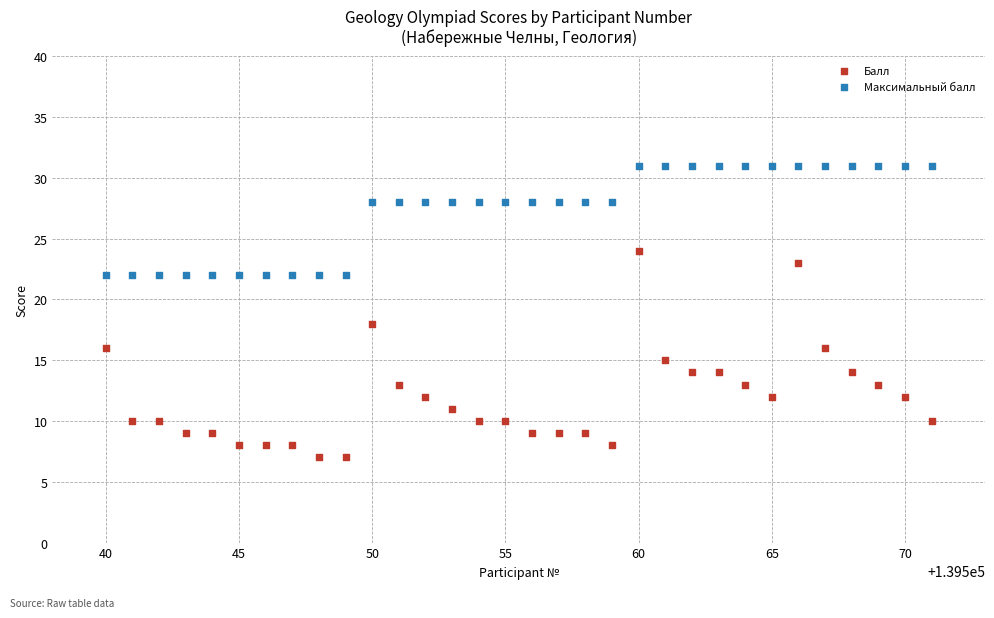

Across all series, what Y value is closest to 19?

18